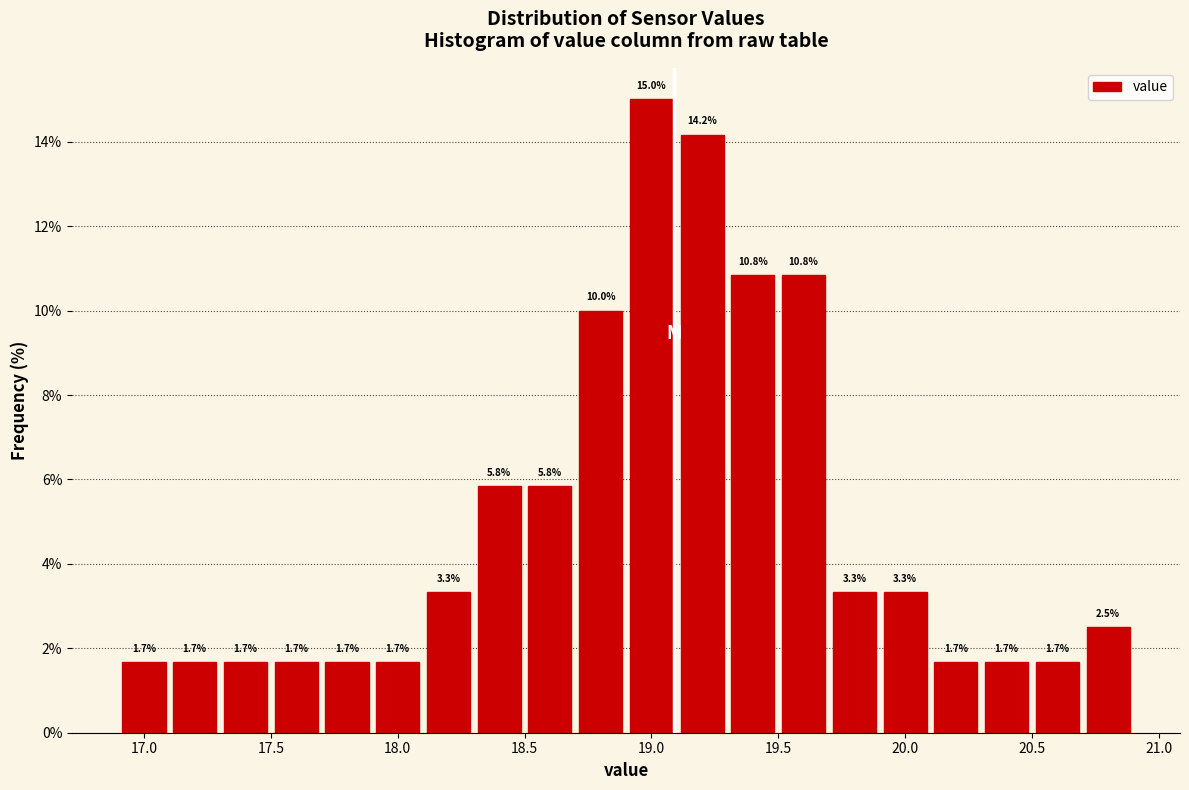

Which range on the x-axis has the tallest bar?

18.9 to 19.1